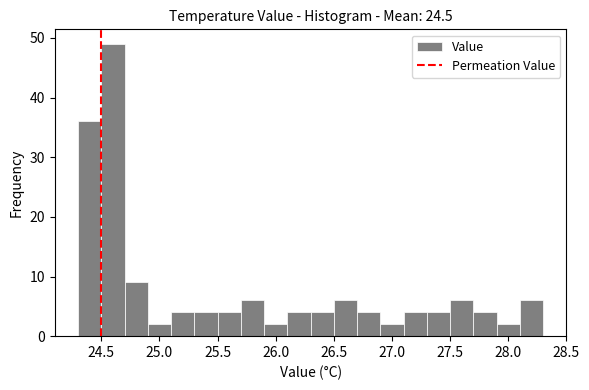

How tall is the bar that spans 25.9 to 26.1 on the x-axis? The values are not printed on the chart, so give them approximately, as read against the axis.

2